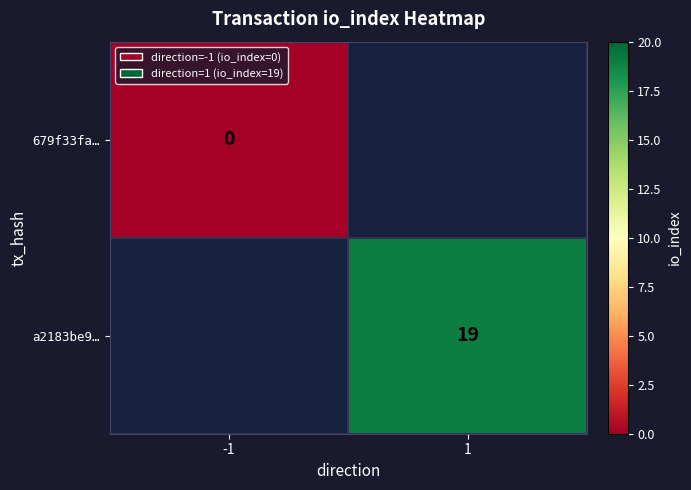

True or false: a2183be9… has a value of 12 at 1.

False